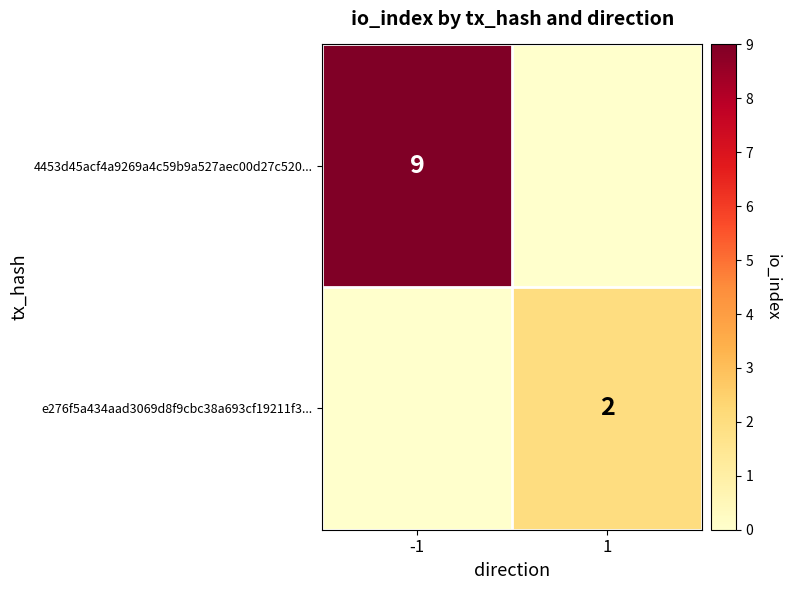

True or false: e276f5a434aad3069d8f9cbc38a693cf19211f3... has a value of 3 at 1.

False